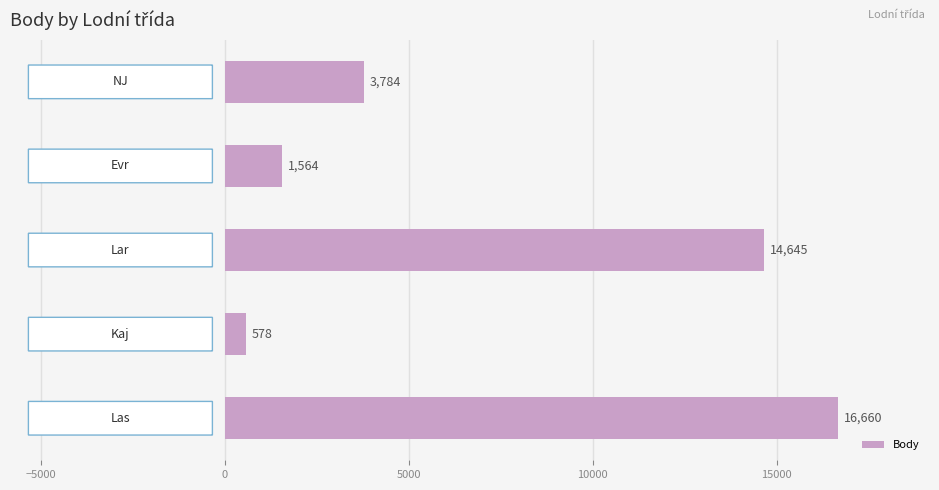

What is the difference between the maximum and minimum values?

16082